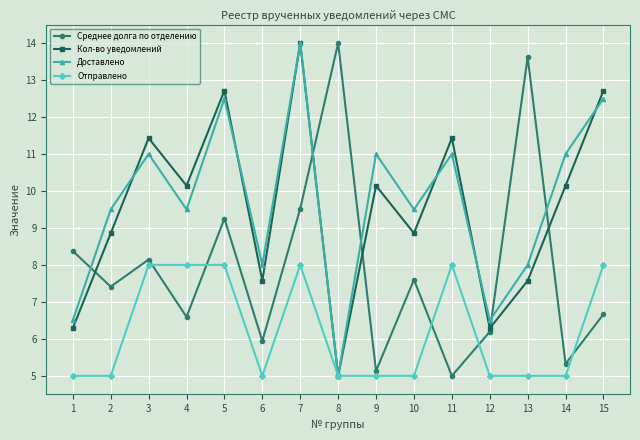

At which category is the sum across all series the highest?

7